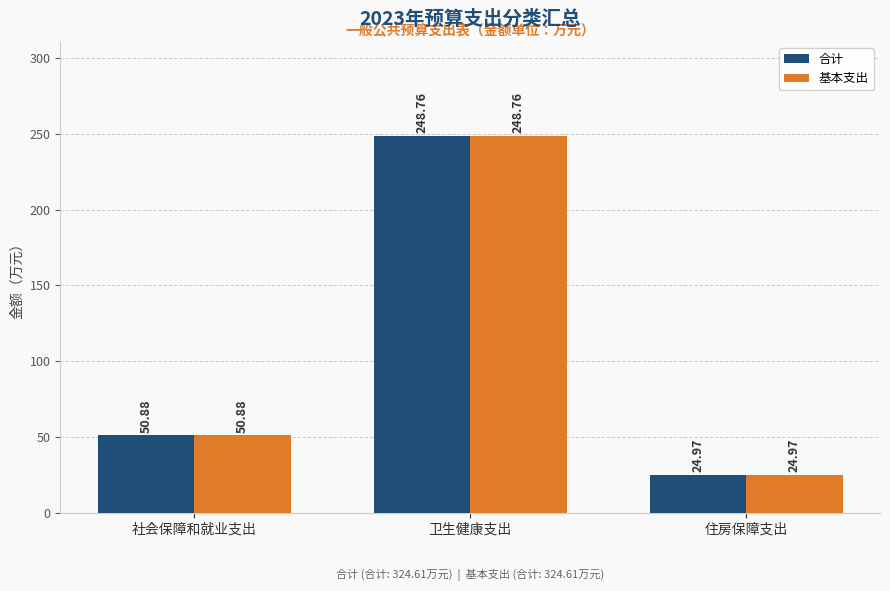

Reading left to right, list all the values displayed in this chart.

合计: 社会保障和就业支出=50.9	卫生健康支出=248.8	住房保障支出=25.0
基本支出: 社会保障和就业支出=50.9	卫生健康支出=248.8	住房保障支出=25.0